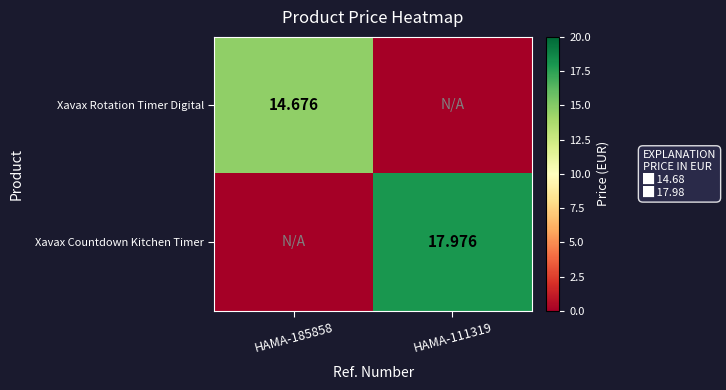

Between HAMA-185858 and HAMA-111319, which series saw the biggest shift?

Xavax Countdown Kitchen Timer